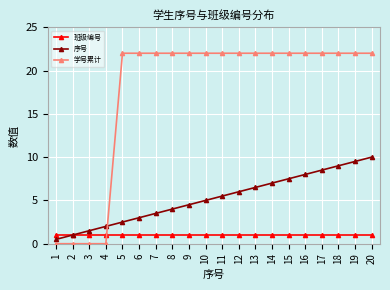

Is the value of 学号累计 at 5 greater than the value of 班级编号 at 17?

Yes